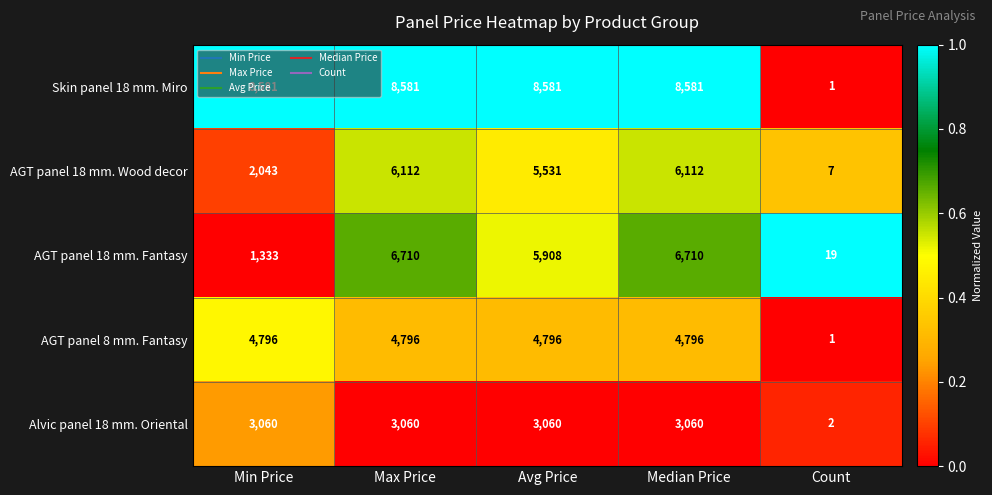

What value does the AGT panel 18 mm. Wood decor series have at Median Price, to the nearest 100?

6100